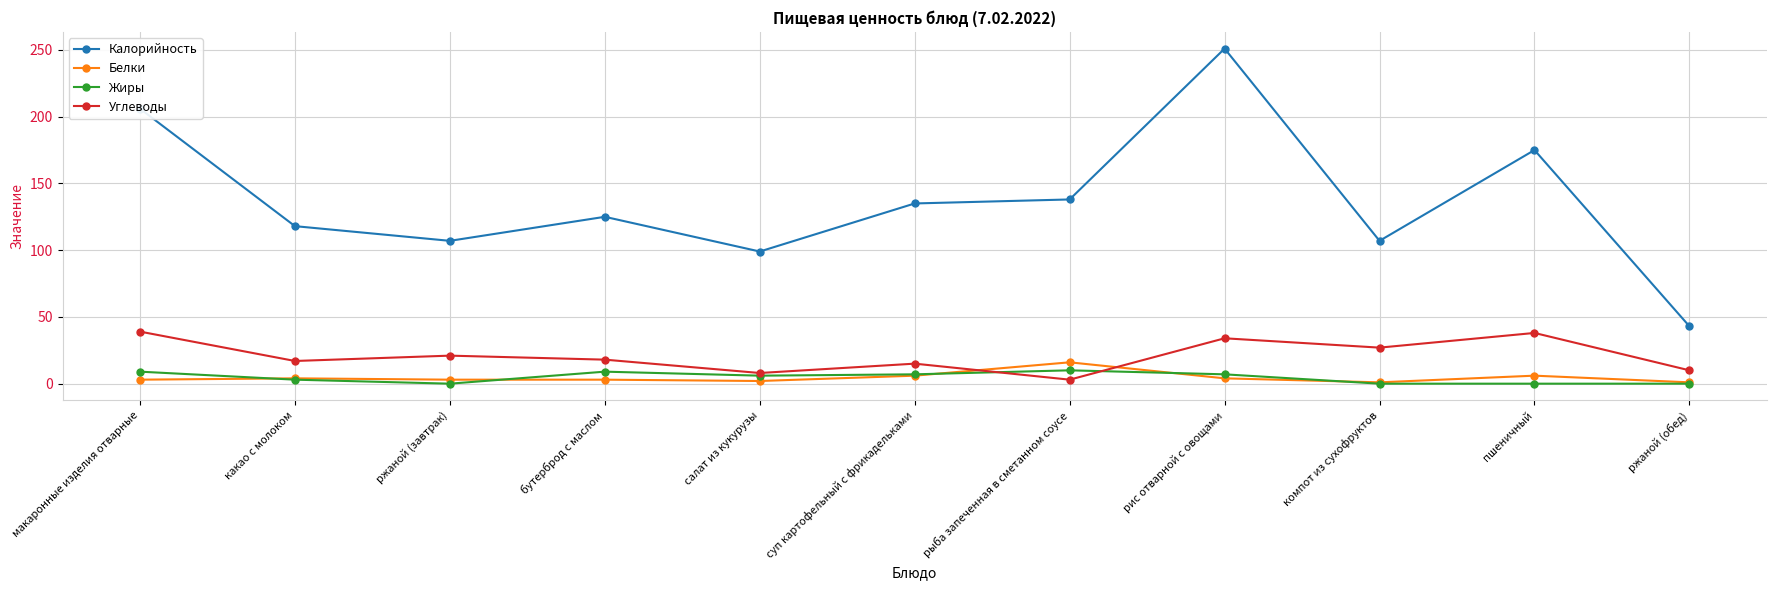

At which label does Калорийность first exceed 125?

макаронные изделия отварные